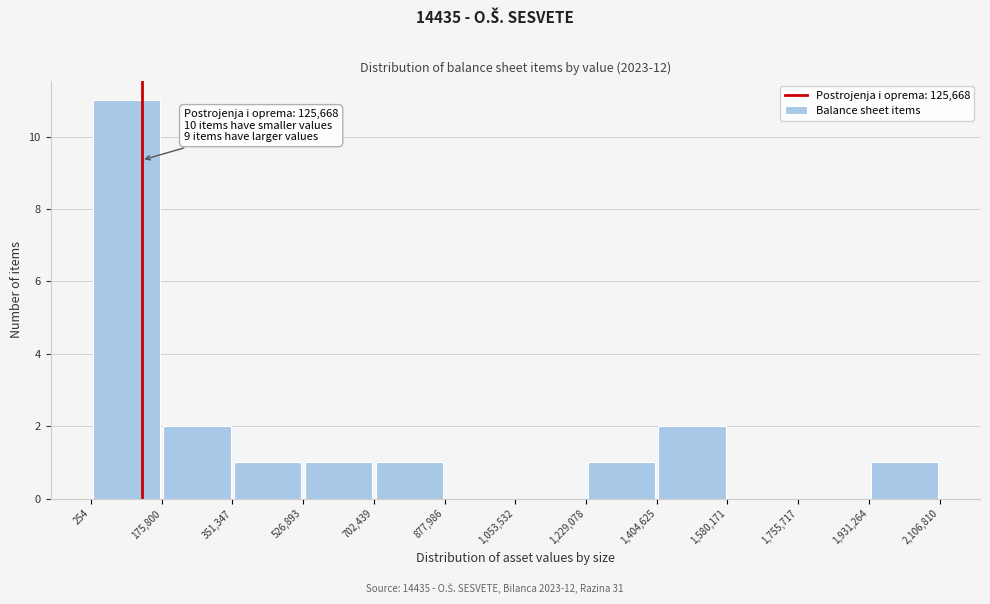

Which range on the x-axis has the tallest bar?

254 to 175,800